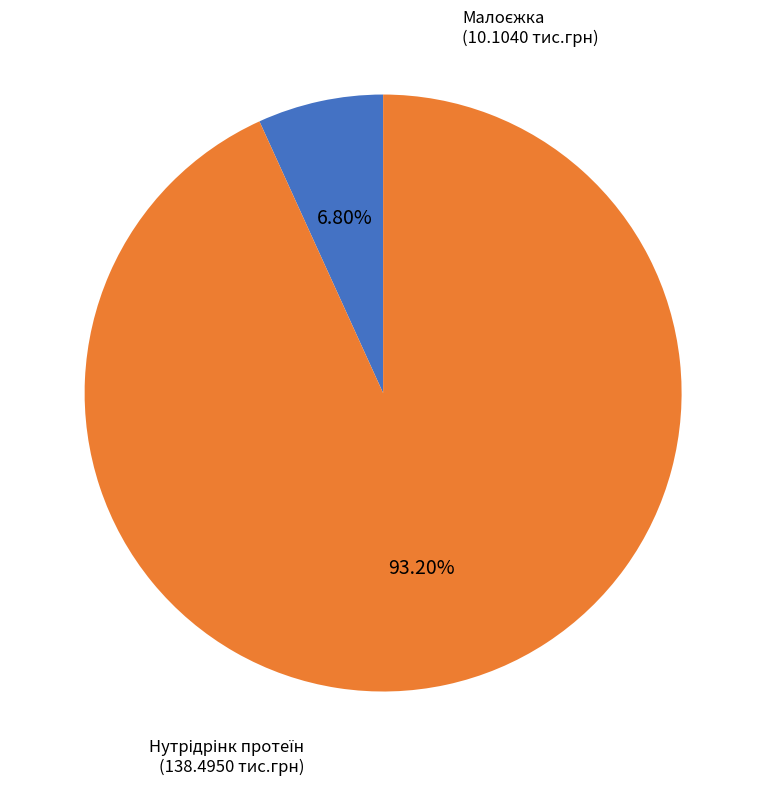

How many segments does this pie chart have?

2